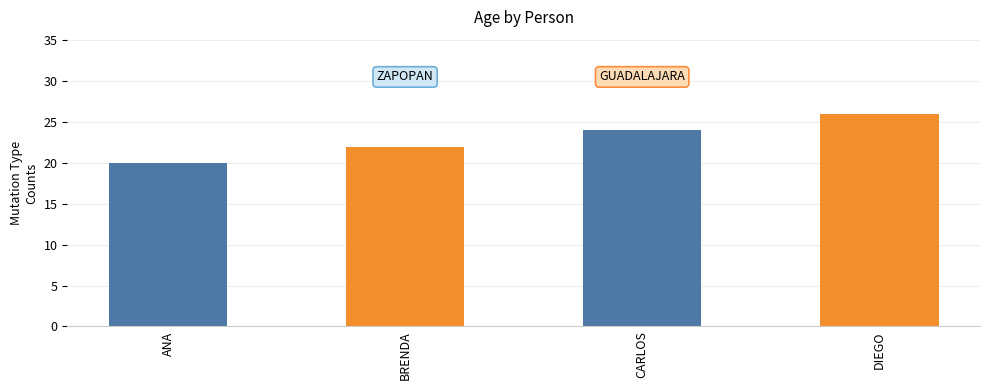

Reading right to left, transcribe all the data shown in this chart.

26	24	22	20